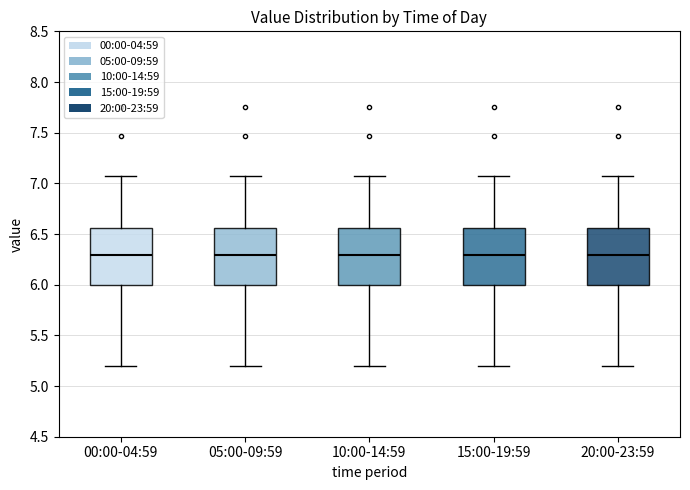

Reading left to right, read every box against the y-axis: the position of its median line, the range the box covers, and the ends of its whiskers. The values are not printed on the chart, so give them approximately, as read against the axis.

00:00-04:59: median 6.30, box 6.00 to 6.55, whiskers 5.20 to 7.05
05:00-09:59: median 6.30, box 6.00 to 6.55, whiskers 5.20 to 7.05
10:00-14:59: median 6.30, box 6.00 to 6.55, whiskers 5.20 to 7.05
15:00-19:59: median 6.30, box 6.00 to 6.55, whiskers 5.20 to 7.05
20:00-23:59: median 6.30, box 6.00 to 6.55, whiskers 5.20 to 7.05